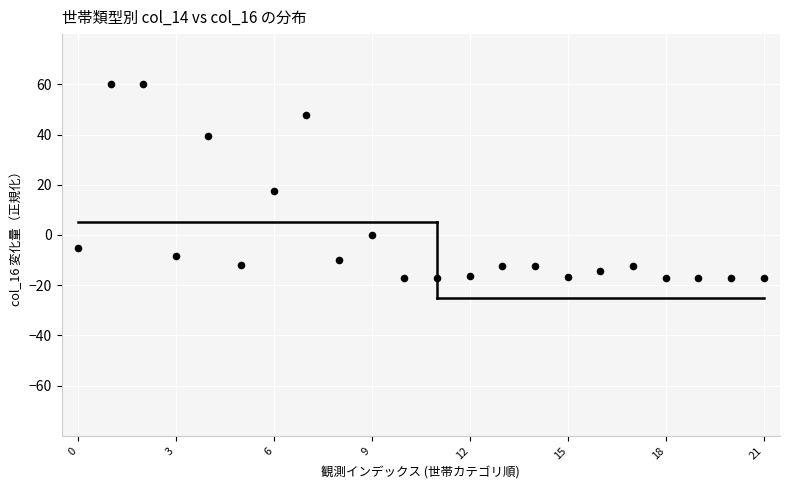

What Y value in the scatter plot is closest to 21?

17.4